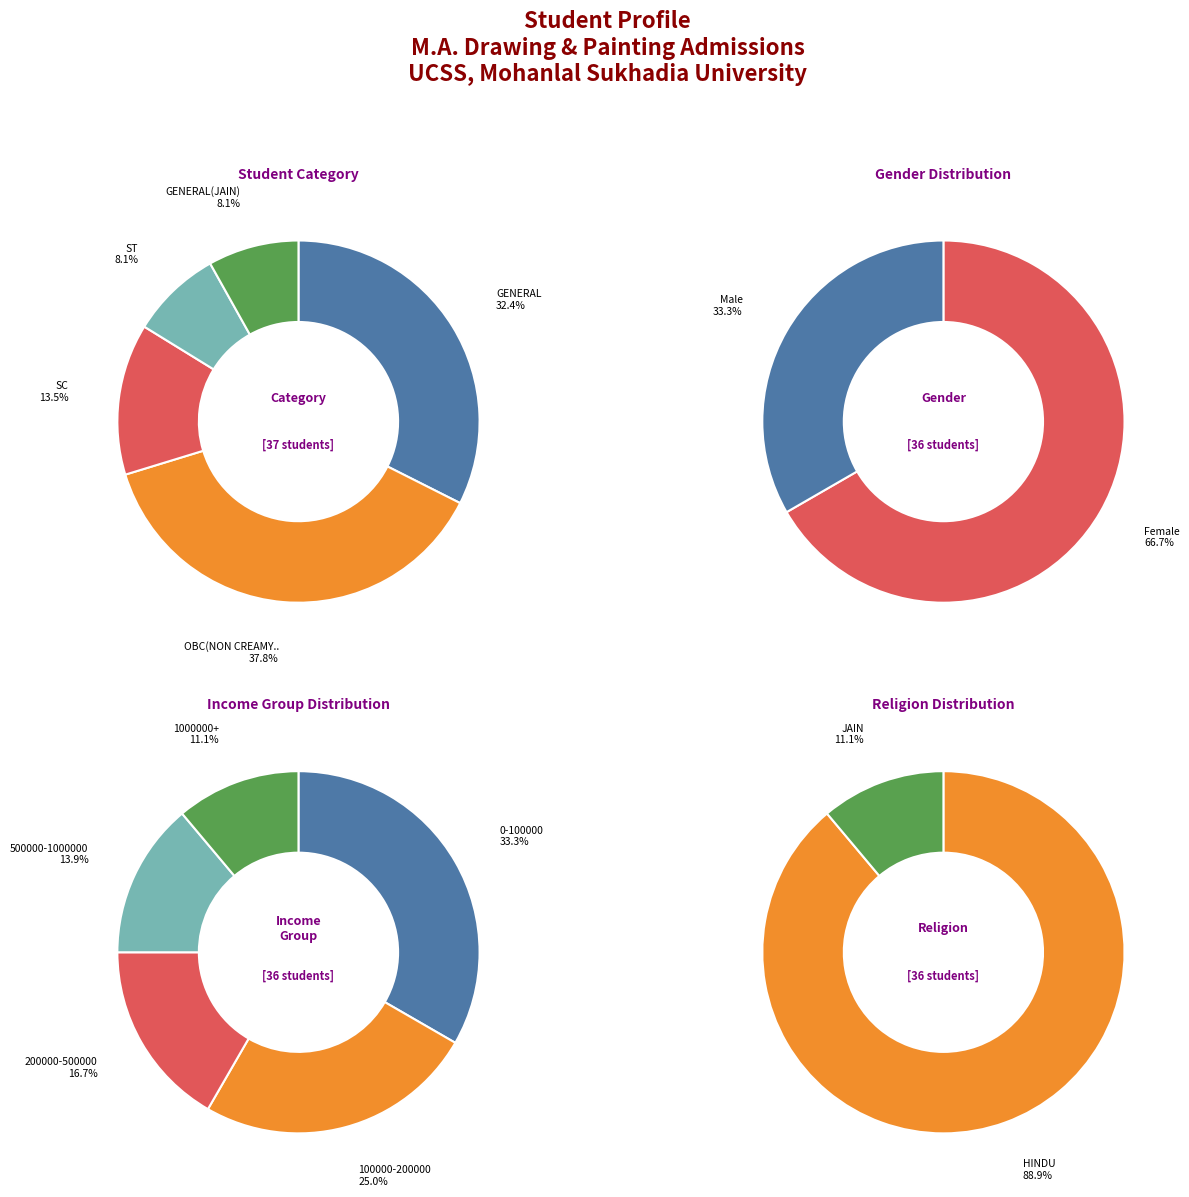

Which has a higher value, SC or GENERAL?

GENERAL